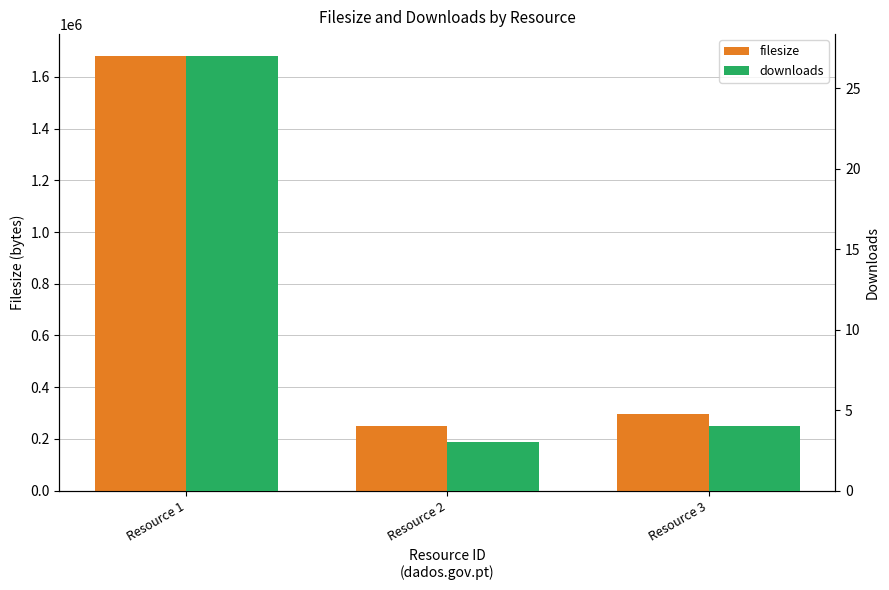

Reading left to right, list all the values displayed in this chart.

filesize: Resource 1=1681626	Resource 2=250826	Resource 3=294635
downloads: Resource 1=27	Resource 2=3	Resource 3=4